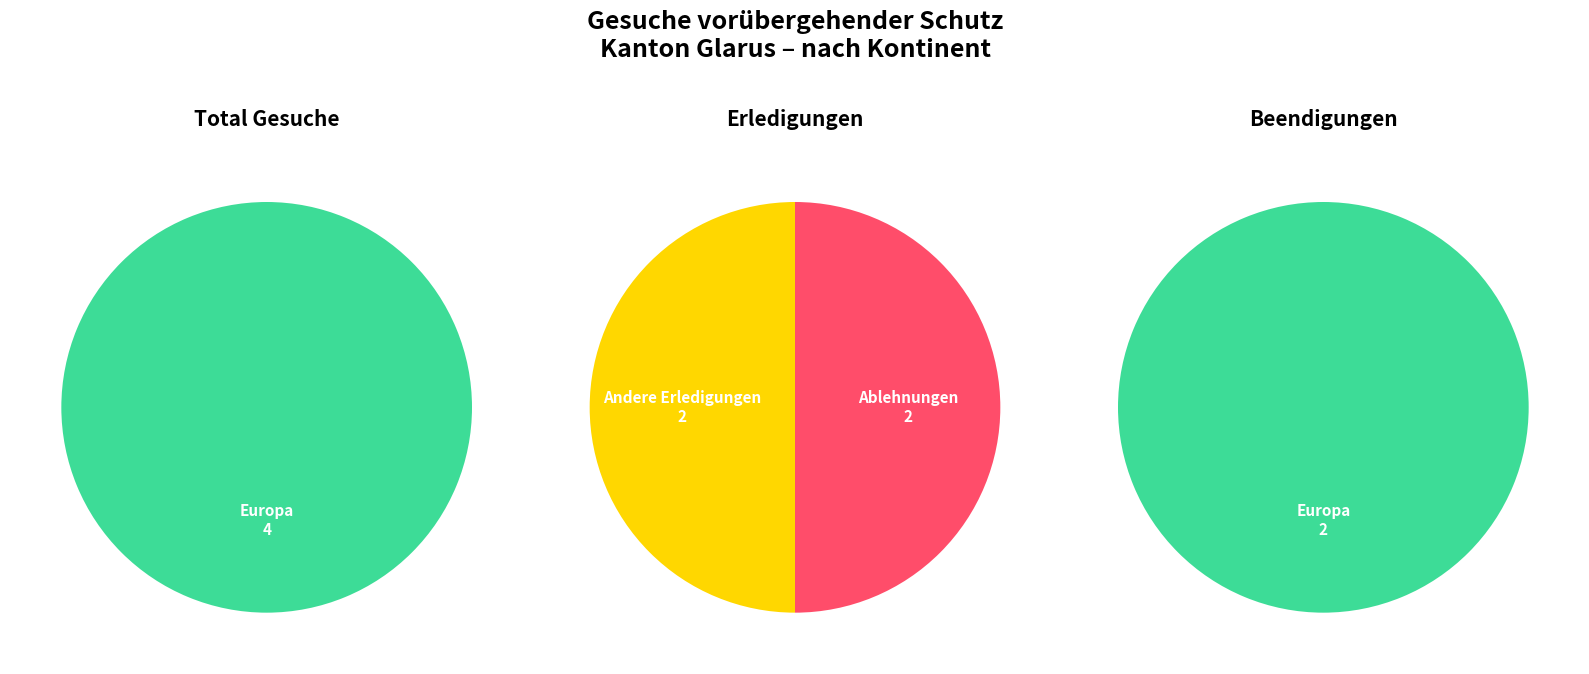

The Europa slice represents 85% of the pie. True or false?

False